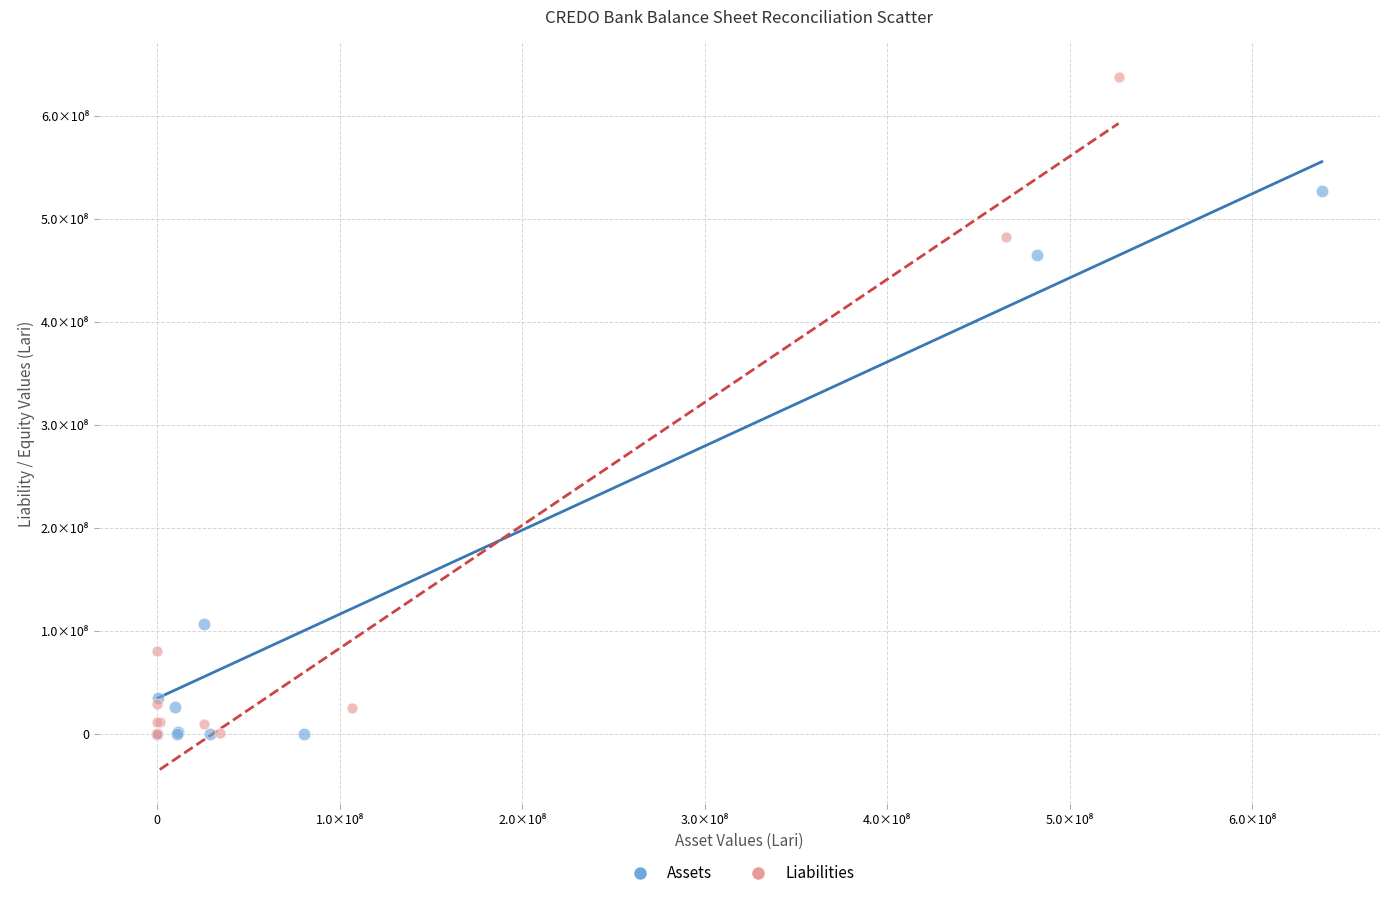

What are all the series names shown in the legend?

Assets, Liabilities